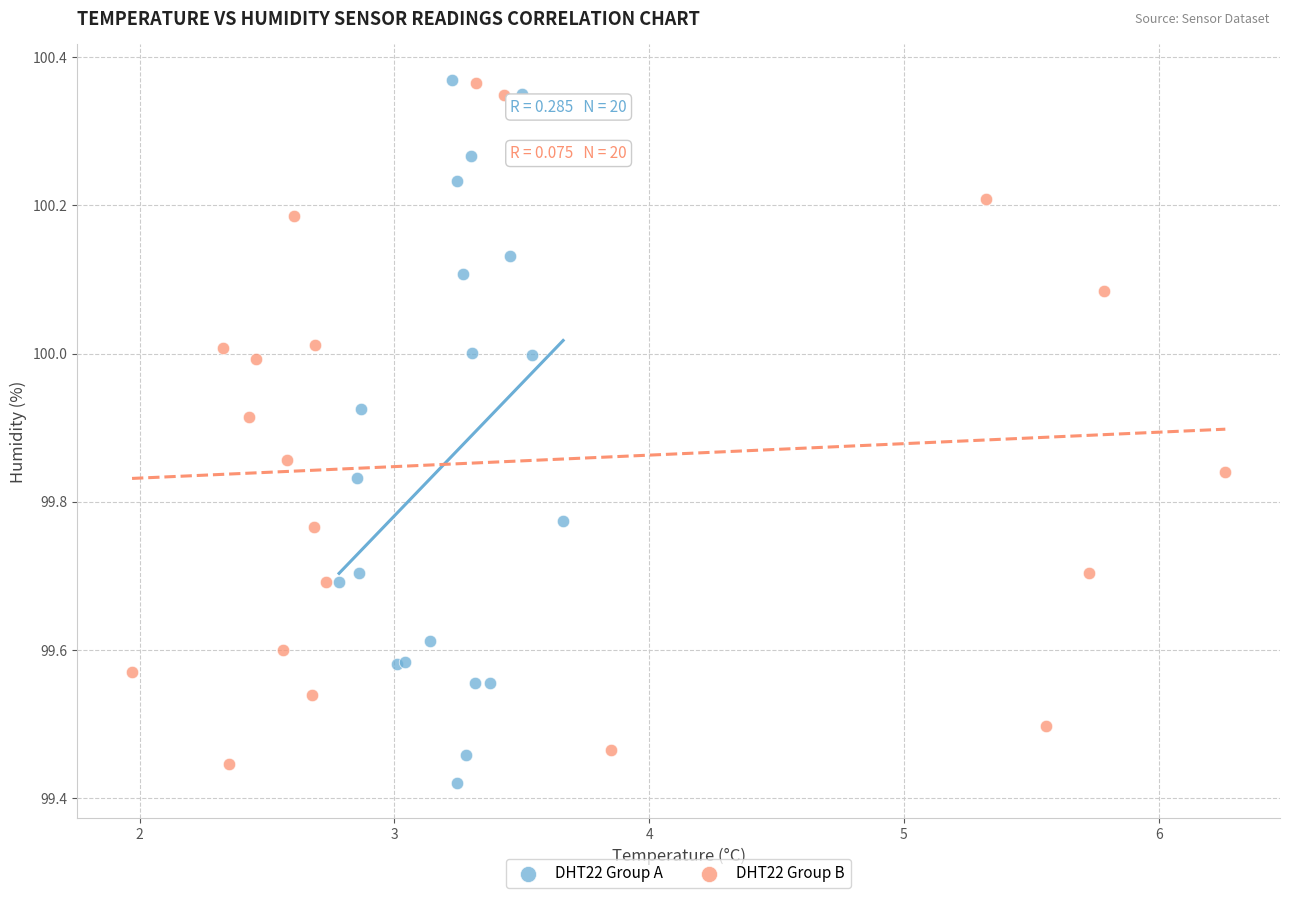

What are all the series names shown in the legend?

DHT22 Group A, DHT22 Group B